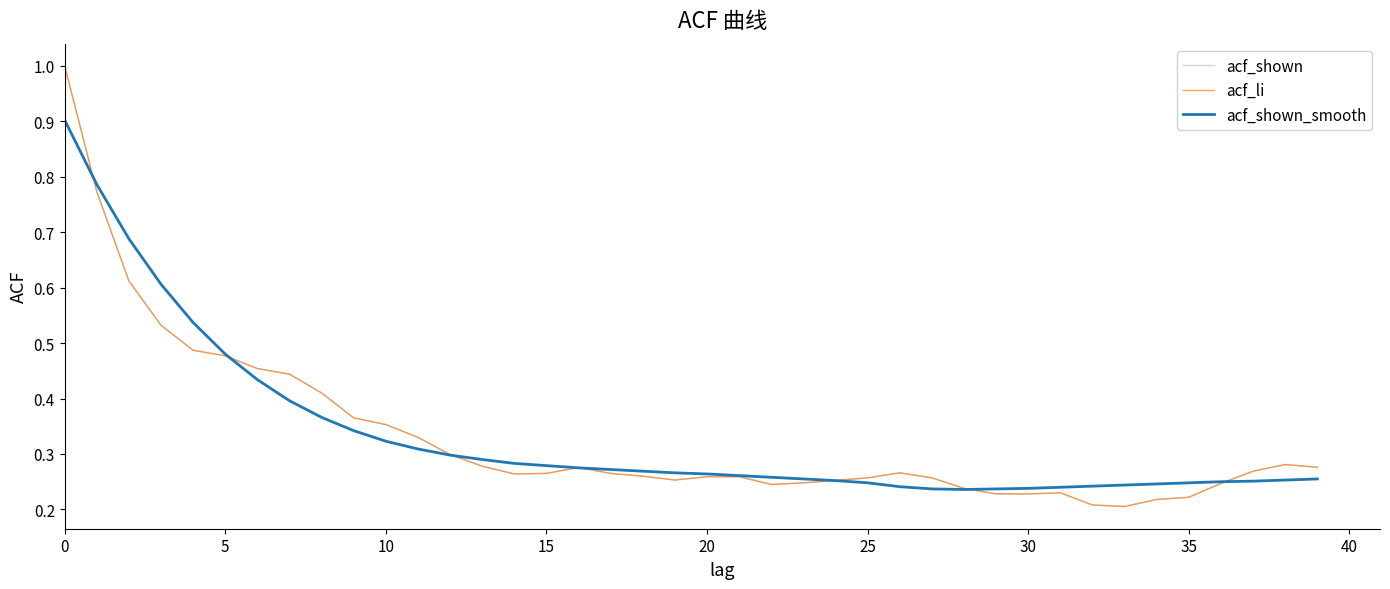

What are all the series names shown in the legend?

acf_shown, acf_li, acf_shown_smooth